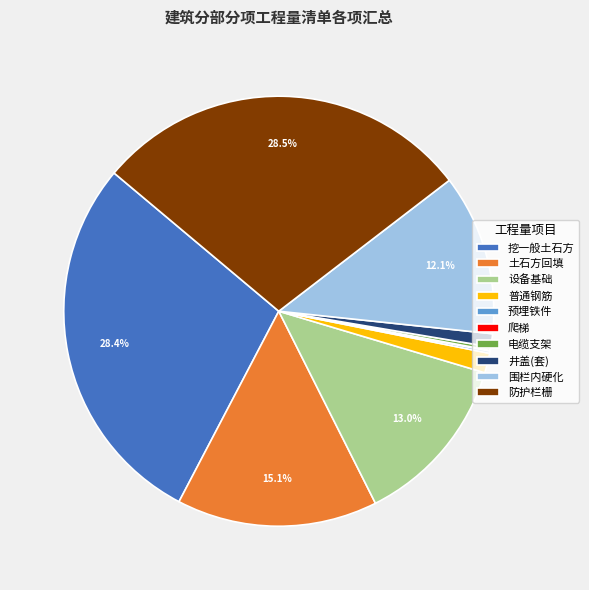

Is the sum of 围栏内硬化 and 普通钢筋 greater than half?

No